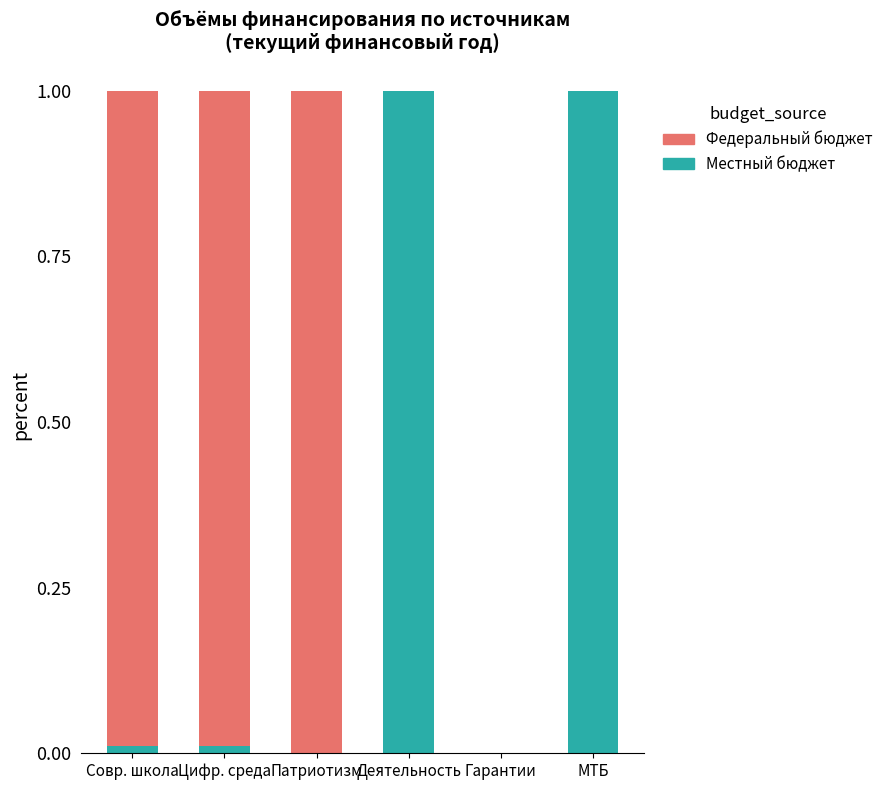

Is it true that Местный бюджет equals 0.5 at Патриотизм?

False